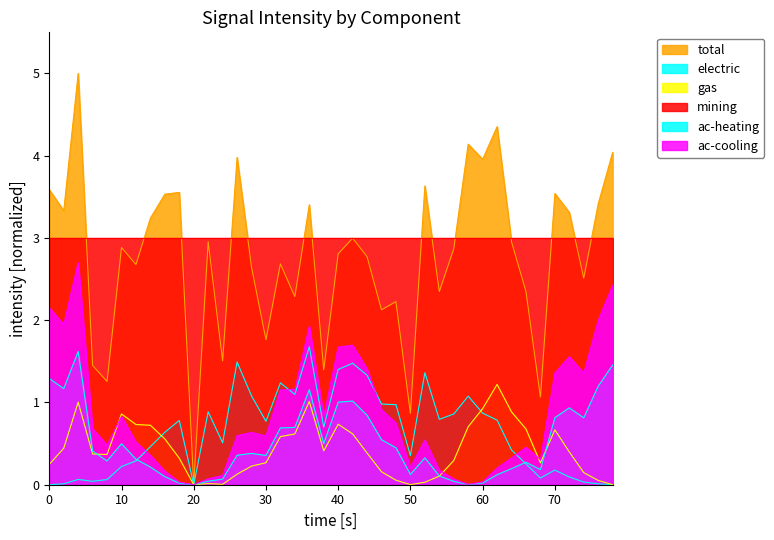

Which series has the largest range (max minus min)?

total